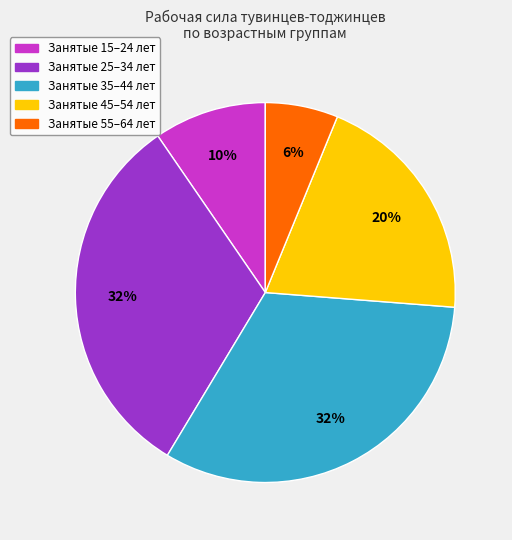

To the nearest percent, what is the average slice percentage?

20%